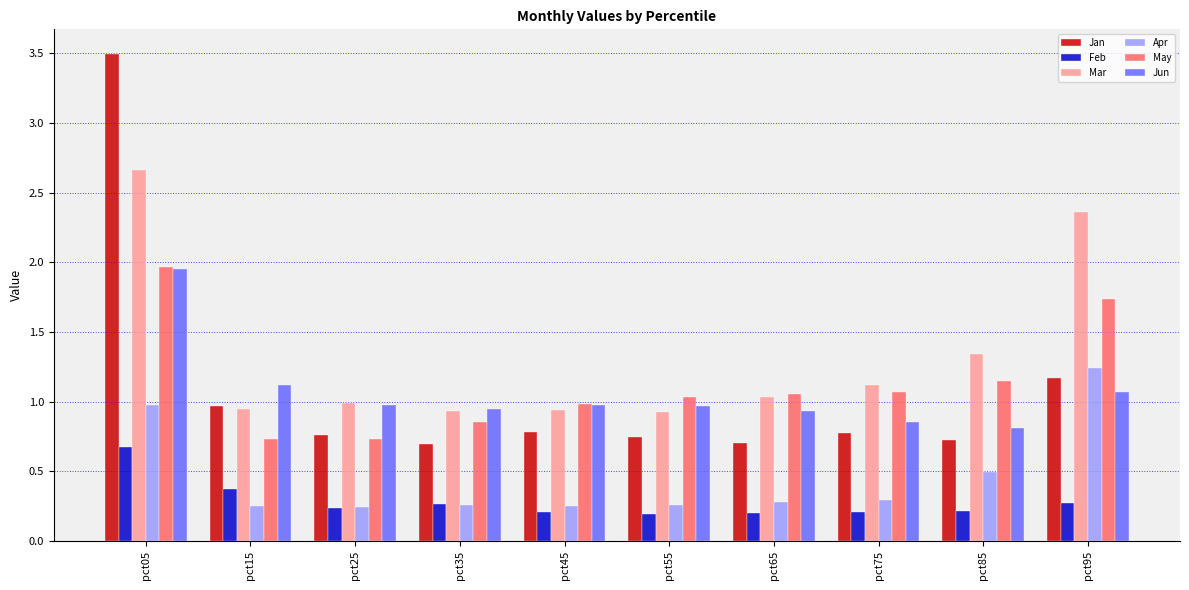

Which category has the highest value in the Apr series?

pct95